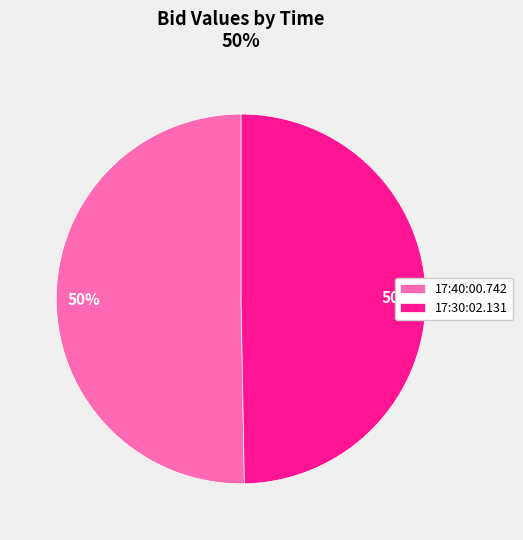

What percentage is the 17:30:02.131 slice, to the nearest percent?

50%